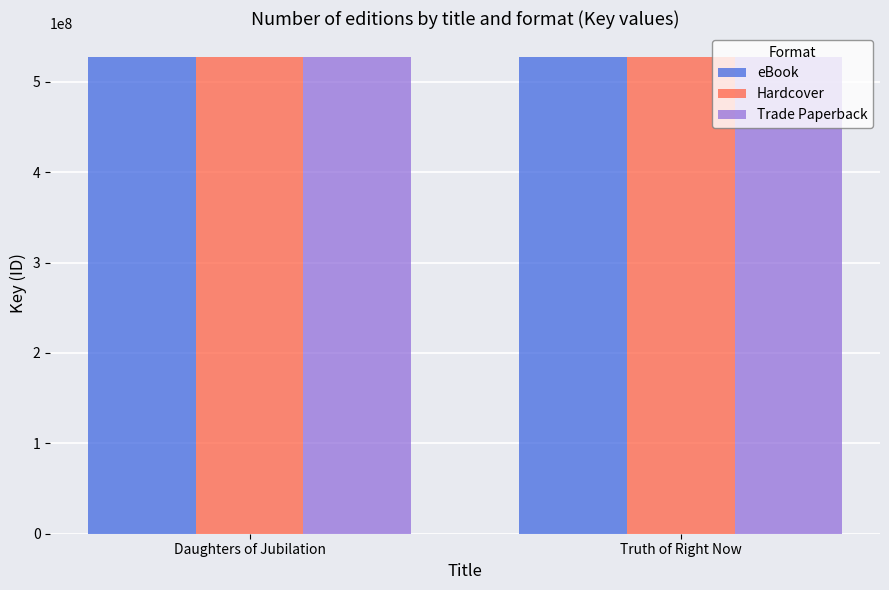

How many distinct data groups are displayed?

3